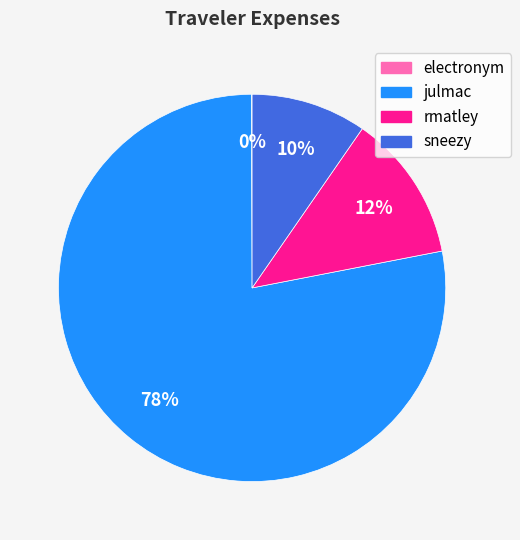

To the nearest percent, what is the combined percentage of rmatley and sneezy?

22%